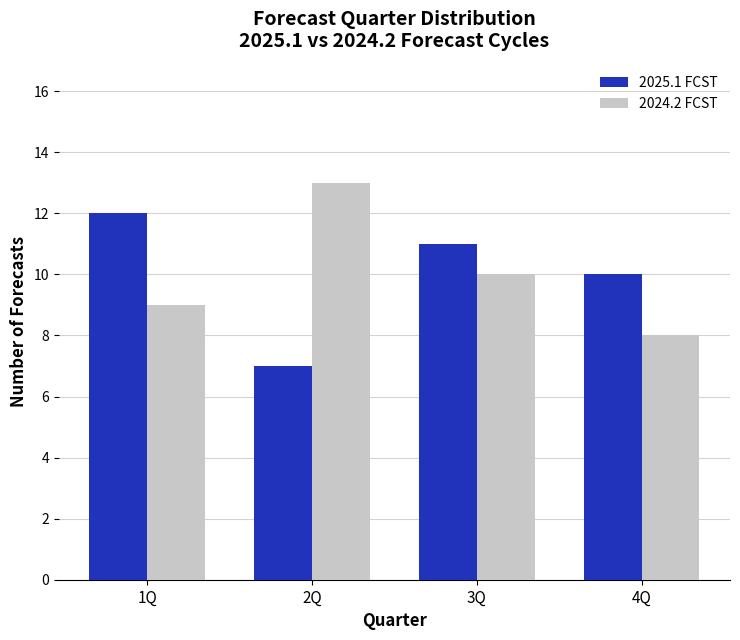

What is the sum of all 2024.2 FCST values?

40